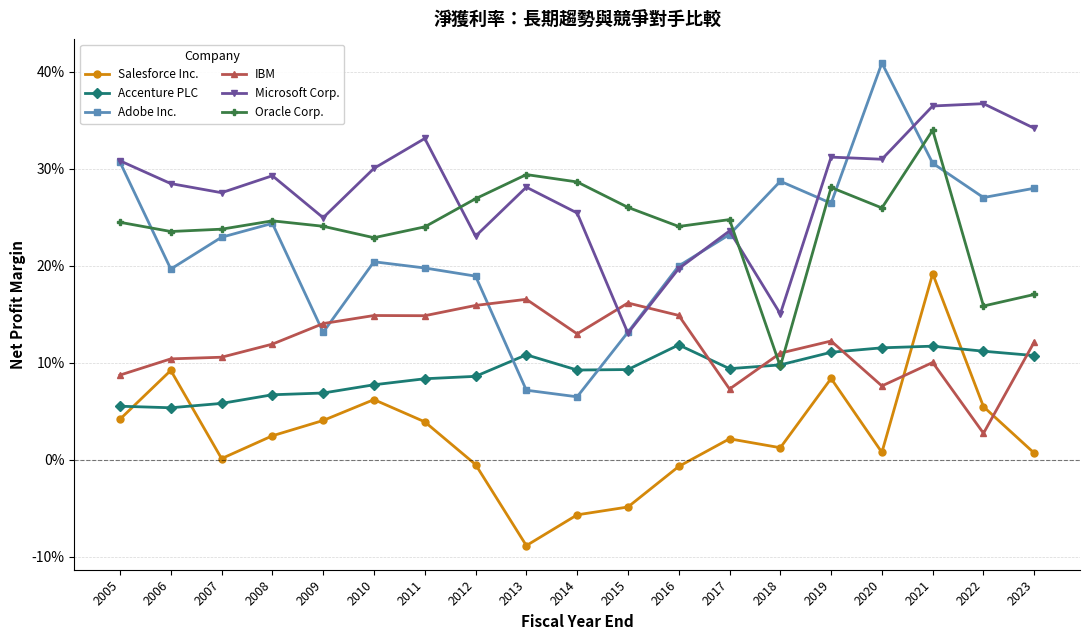

What is the difference between the maximum and minimum values in the IBM series?

0.1